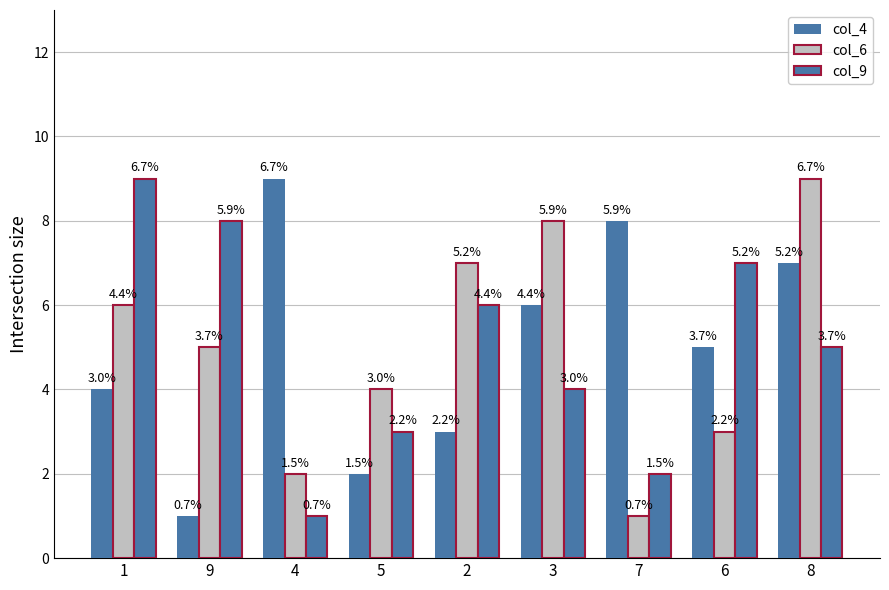

Does the chart contain stacked bars?

No